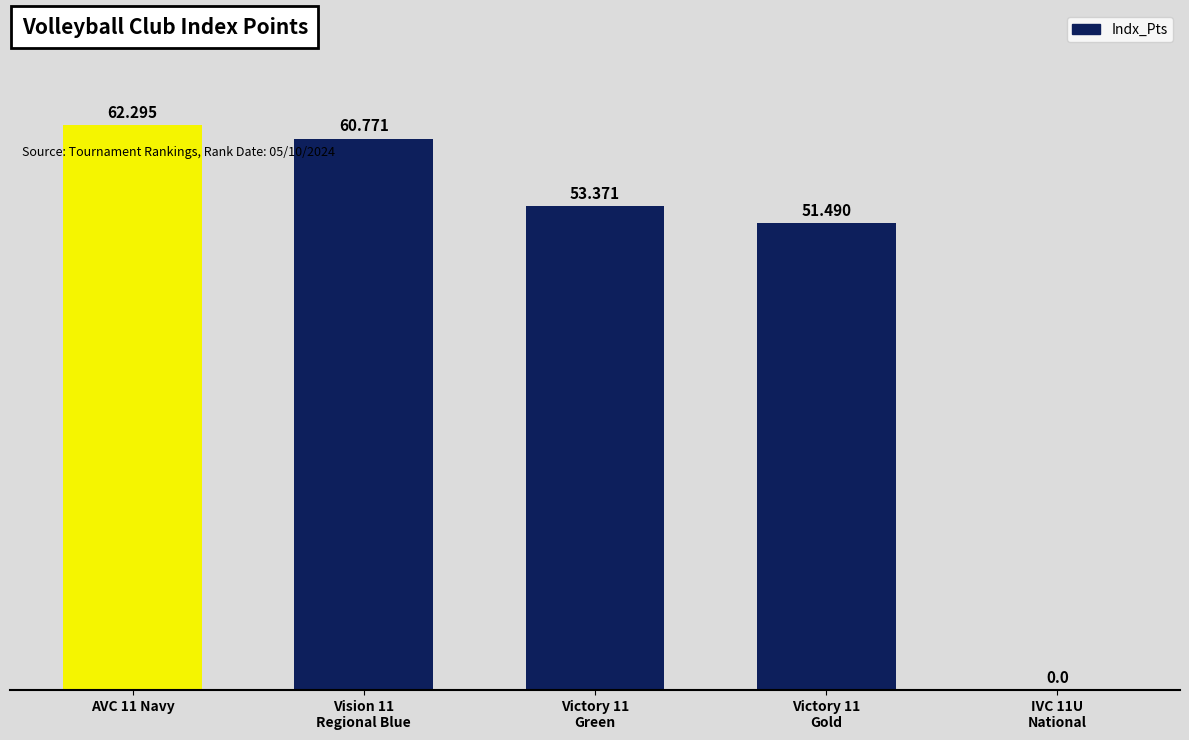

Reading left to right, list all the values displayed in this chart.

AVC 11 Navy=62.3	Vision 11
Regional Blue=60.8	Victory 11
Green=53.4	Victory 11
Gold=51.5	IVC 11U
National=0.0